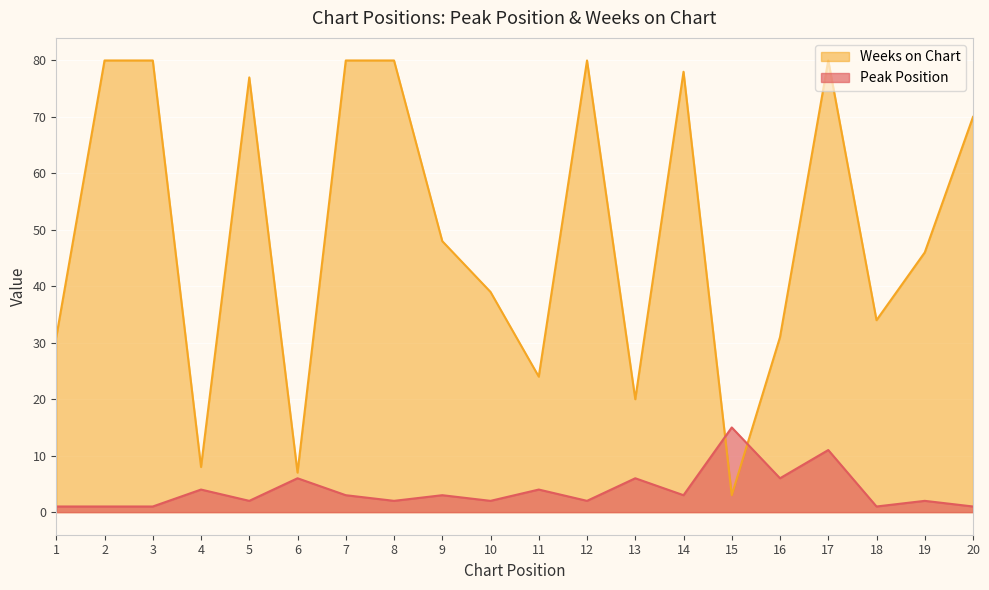

What is the approximate value of Peak Position at 16?

6